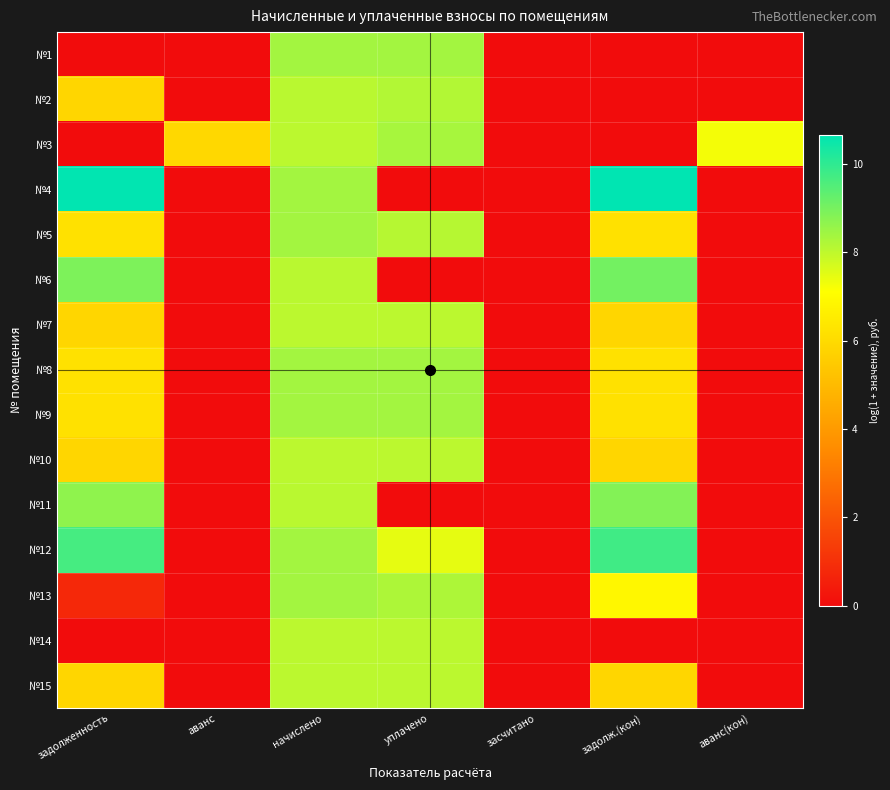

Reading right to left, extract all data points from this chart.

№1: аванс(кон)=0.0	задолж.(кон)=0.0	засчитано=0.0	уплачено=8.4	начислено=8.4	аванс=0.0	задолженность=0.0
№2: аванс(кон)=0.0	задолж.(кон)=0.0	засчитано=0.0	уплачено=8.2	начислено=8.1	аванс=0.0	задолженность=5.9
№3: аванс(кон)=7.3	задолж.(кон)=0.0	засчитано=0.0	уплачено=8.3	начислено=8.1	аванс=5.9	задолженность=0.0
№4: аванс(кон)=0.0	задолж.(кон)=10.7	засчитано=0.0	уплачено=0.0	начислено=8.4	аванс=0.0	задолженность=10.6
№5: аванс(кон)=0.0	задолж.(кон)=6.2	засчитано=0.0	уплачено=8.1	начислено=8.4	аванс=0.0	задолженность=6.2
№6: аванс(кон)=0.0	задолж.(кон)=9.0	засчитано=0.0	уплачено=0.0	начислено=8.1	аванс=0.0	задолженность=8.9
№7: аванс(кон)=0.0	задолж.(кон)=5.9	засчитано=0.0	уплачено=8.1	начислено=8.1	аванс=0.0	задолженность=5.9
№8: аванс(кон)=0.0	задолж.(кон)=6.2	засчитано=0.0	уплачено=8.4	начислено=8.4	аванс=0.0	задолженность=6.2
№9: аванс(кон)=0.0	задолж.(кон)=6.2	засчитано=0.0	уплачено=8.4	начислено=8.4	аванс=0.0	задолженность=6.2
№10: аванс(кон)=0.0	задолж.(кон)=5.9	засчитано=0.0	уплачено=8.1	начислено=8.1	аванс=0.0	задолженность=5.9
№11: аванс(кон)=0.0	задолж.(кон)=8.8	засчитано=0.0	уплачено=0.0	начислено=8.1	аванс=0.0	задолженность=8.6
№12: аванс(кон)=0.0	задолж.(кон)=9.8	засчитано=0.0	уплачено=7.4	начислено=8.4	аванс=0.0	задолженность=9.7
№13: аванс(кон)=0.0	задолж.(кон)=6.9	засчитано=0.0	уплачено=8.2	начислено=8.4	аванс=0.0	задолженность=0.8
№14: аванс(кон)=0.0	задолж.(кон)=0.0	засчитано=0.0	уплачено=8.1	начислено=8.1	аванс=0.0	задолженность=0.0
№15: аванс(кон)=0.0	задолж.(кон)=5.9	засчитано=0.0	уплачено=8.1	начислено=8.1	аванс=0.0	задолженность=5.9